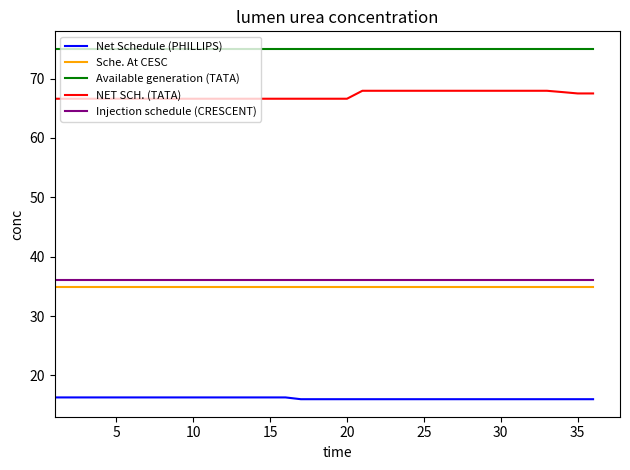

Which series has the largest total across all categories?

Available generation (TATA)